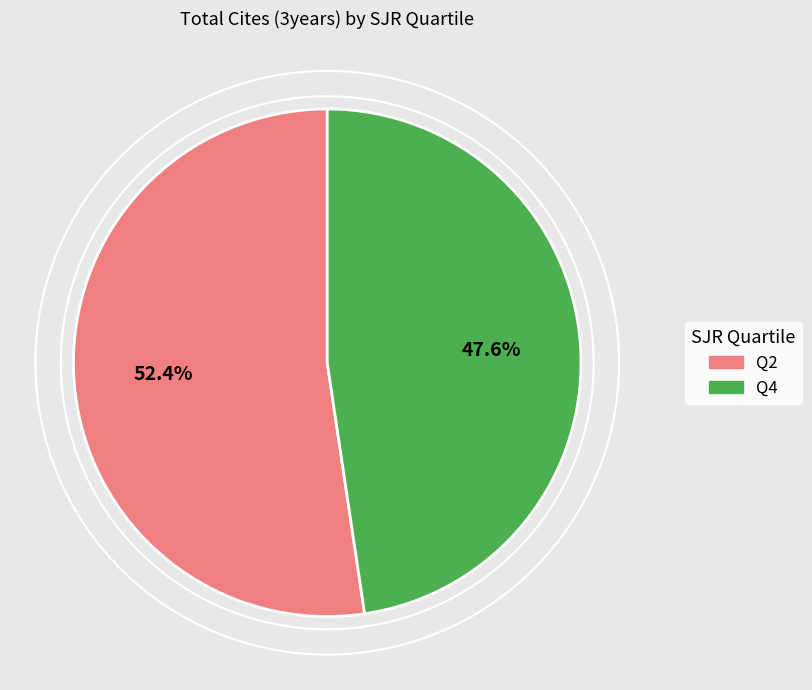

Is there a majority slice in this chart?

Yes